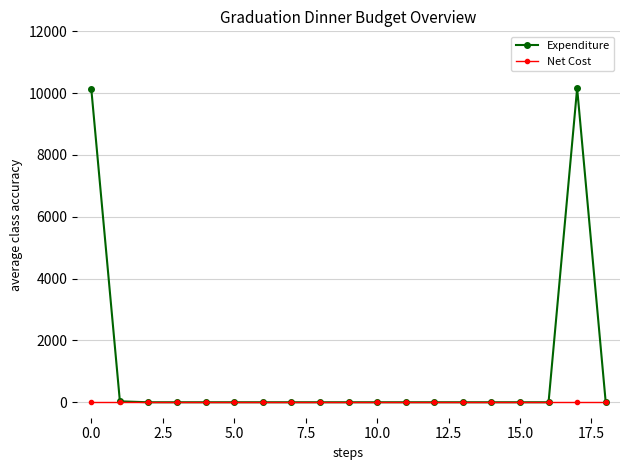

True or false: Expenditure has more than 0 points higher than both neighbors.

True